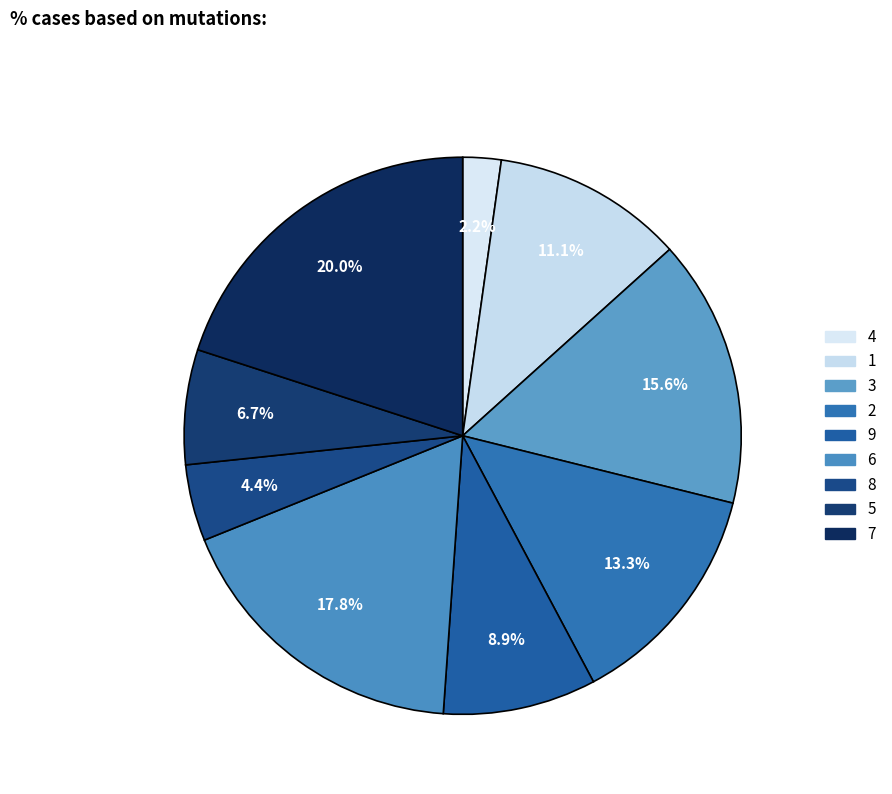

Count the number of slices in the pie.

9